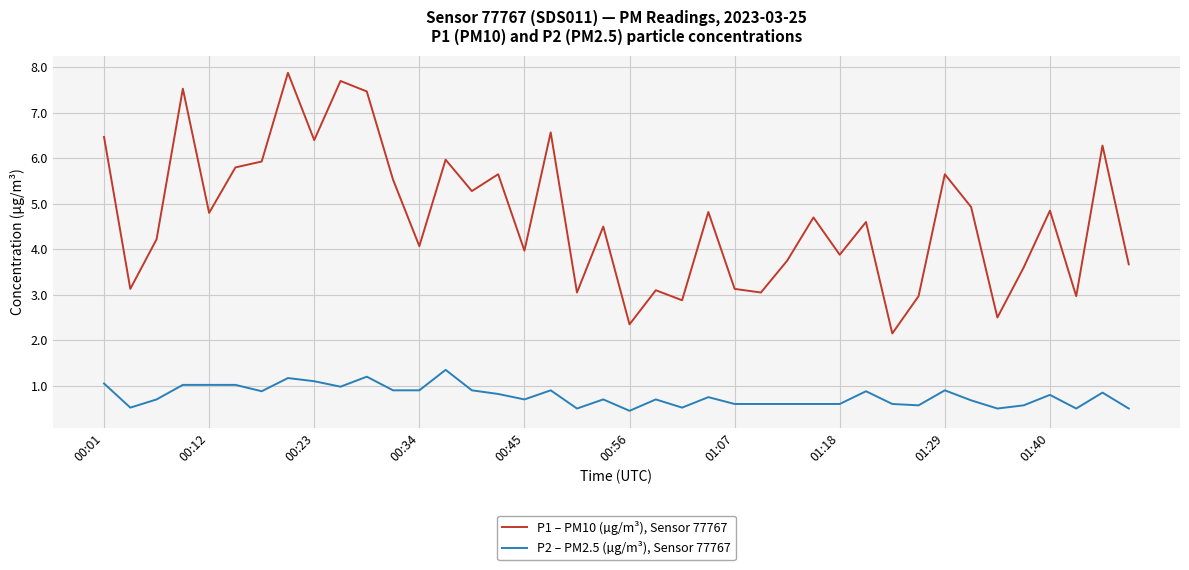

What is the difference between the maximum and minimum values in the P2 – PM2.5 (µg/m³), Sensor 77767 series?

0.9